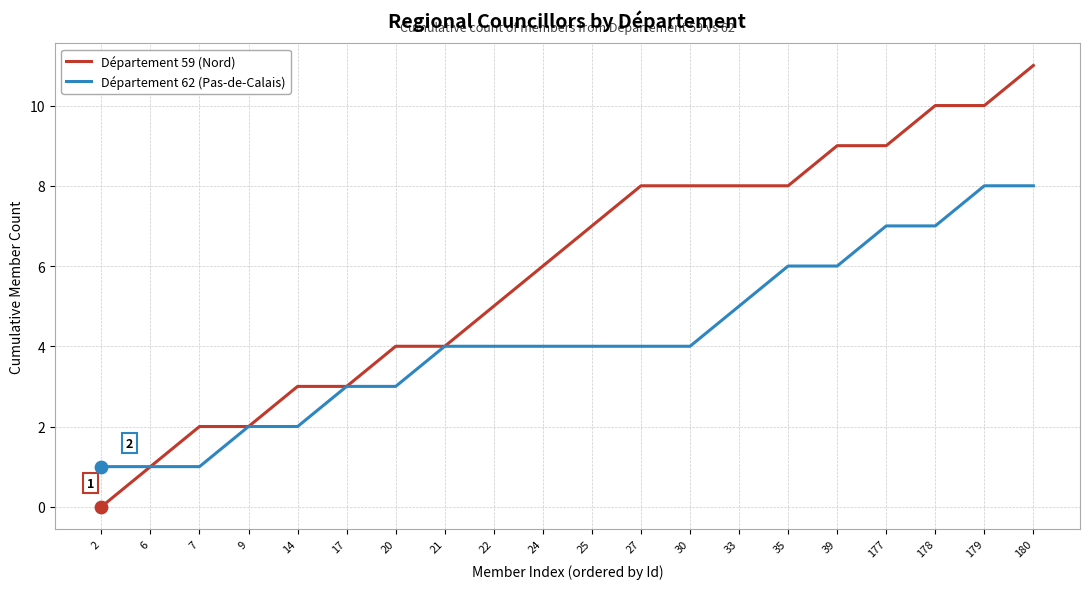

What is the total value across all series at 17?

6